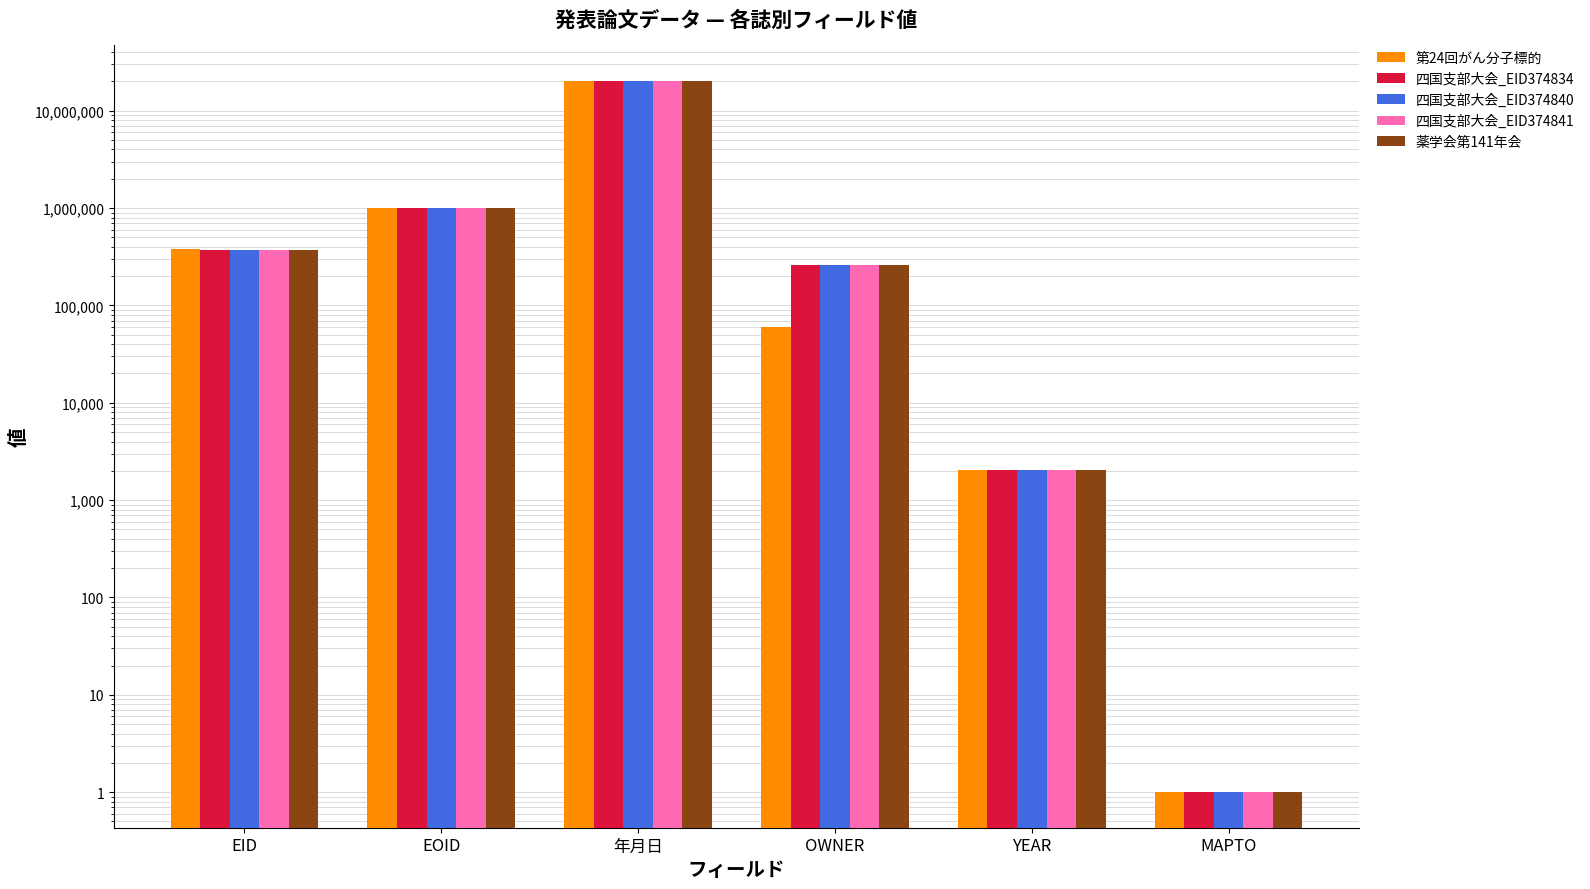

Which series has the largest total across all categories?

薬学会第141年会